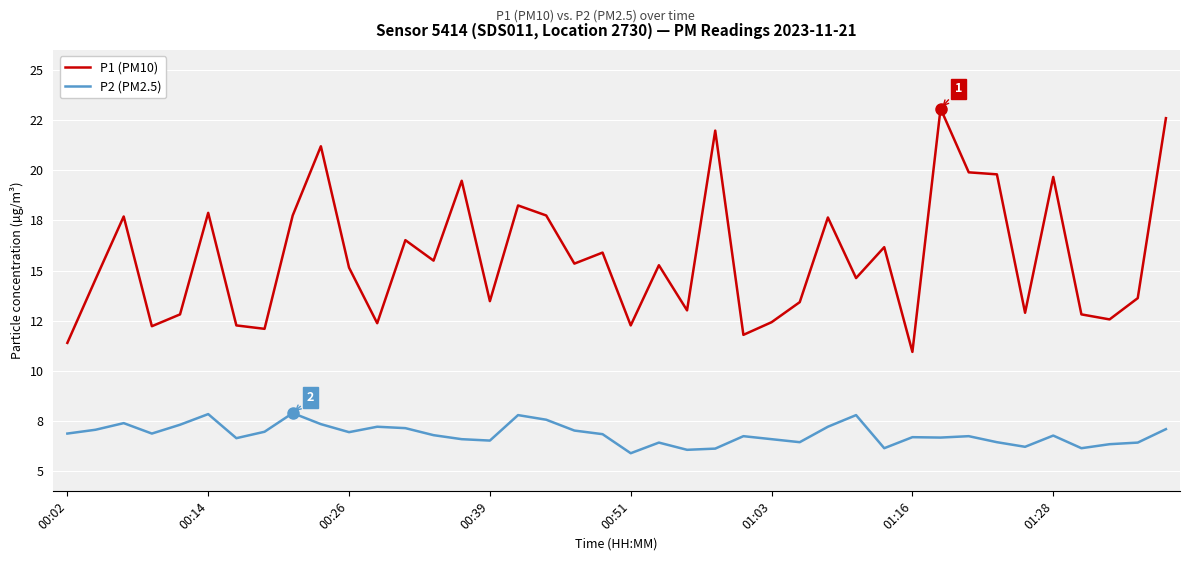

What are all the series names shown in the legend?

P1 (PM10), P2 (PM2.5)